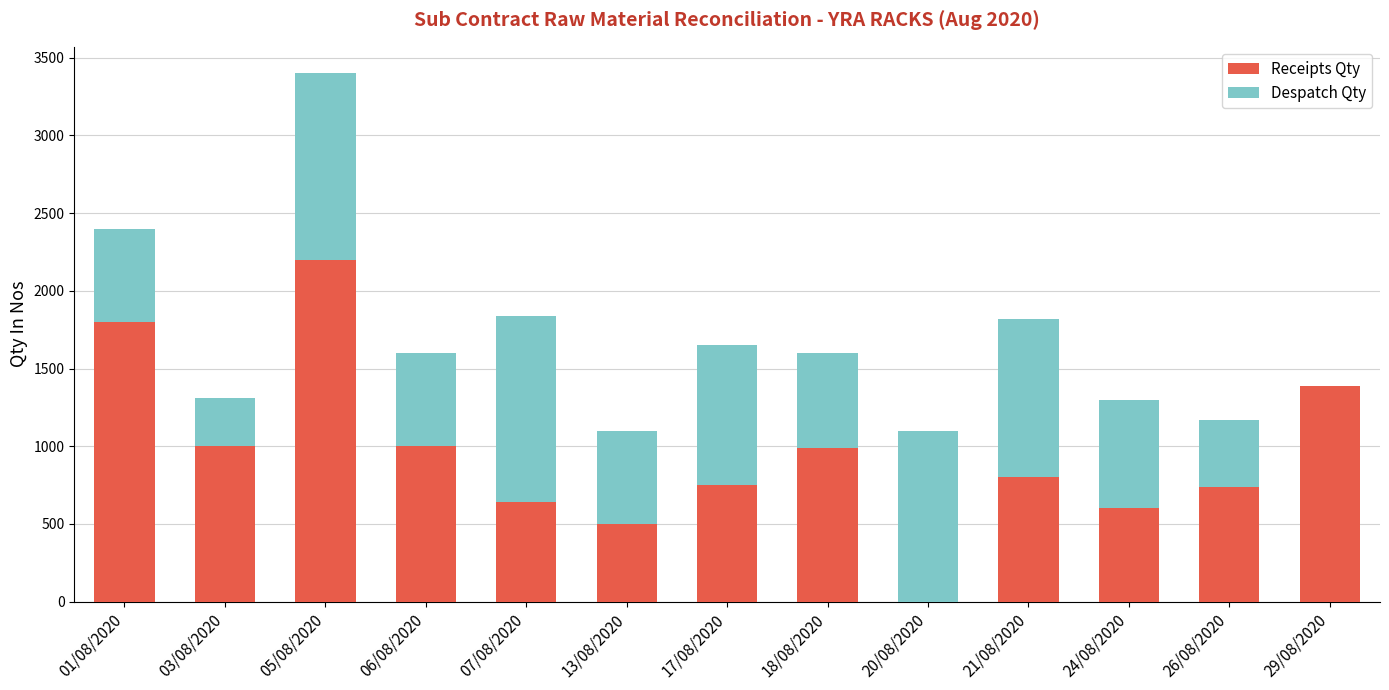

How many series are shown in this chart?

2